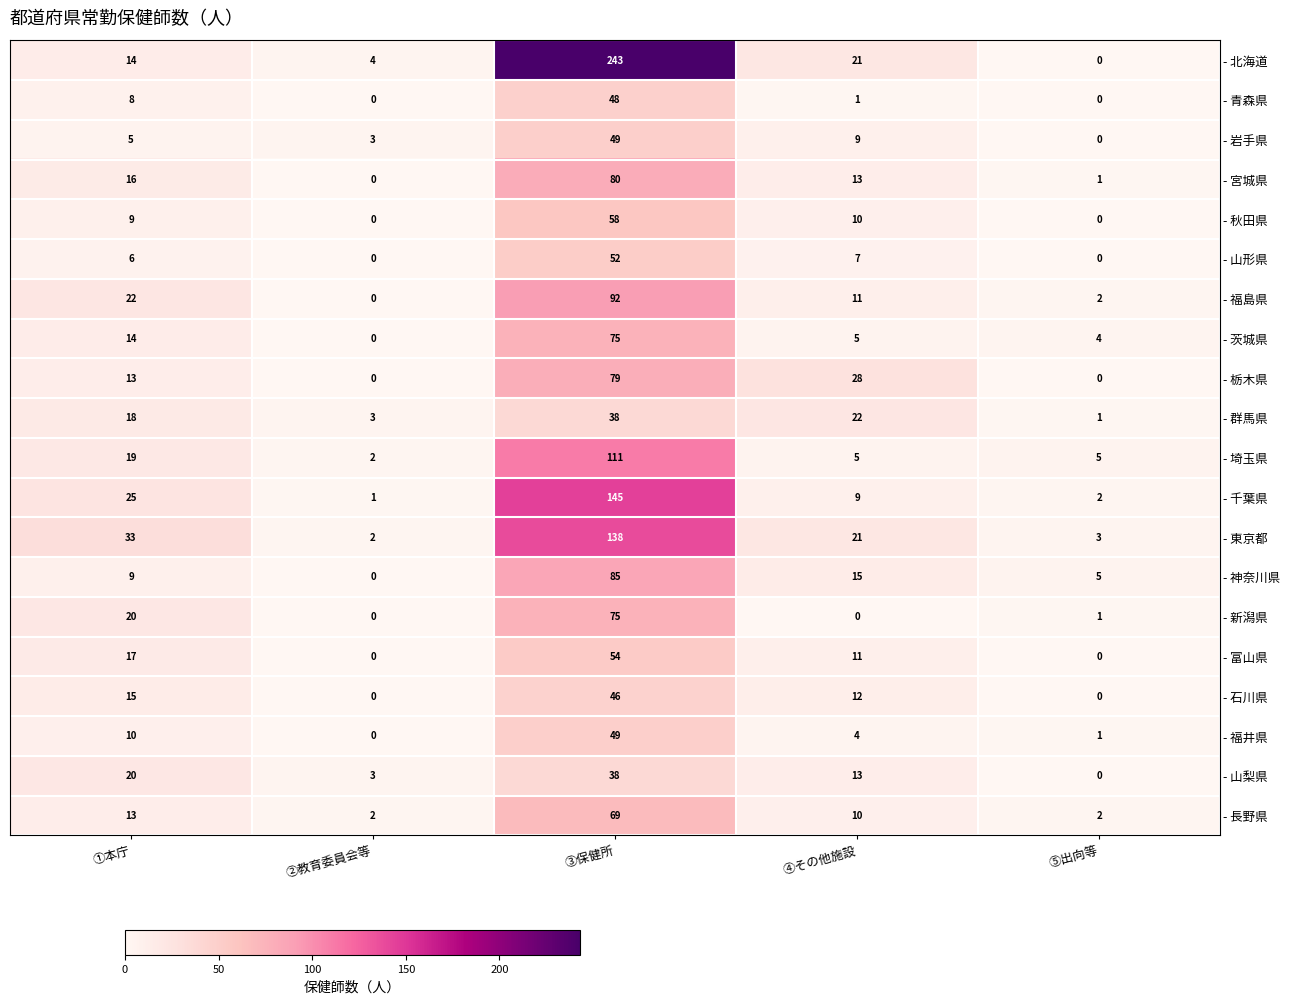

Where is - 富山県 nearest to the value 27?

①本庁